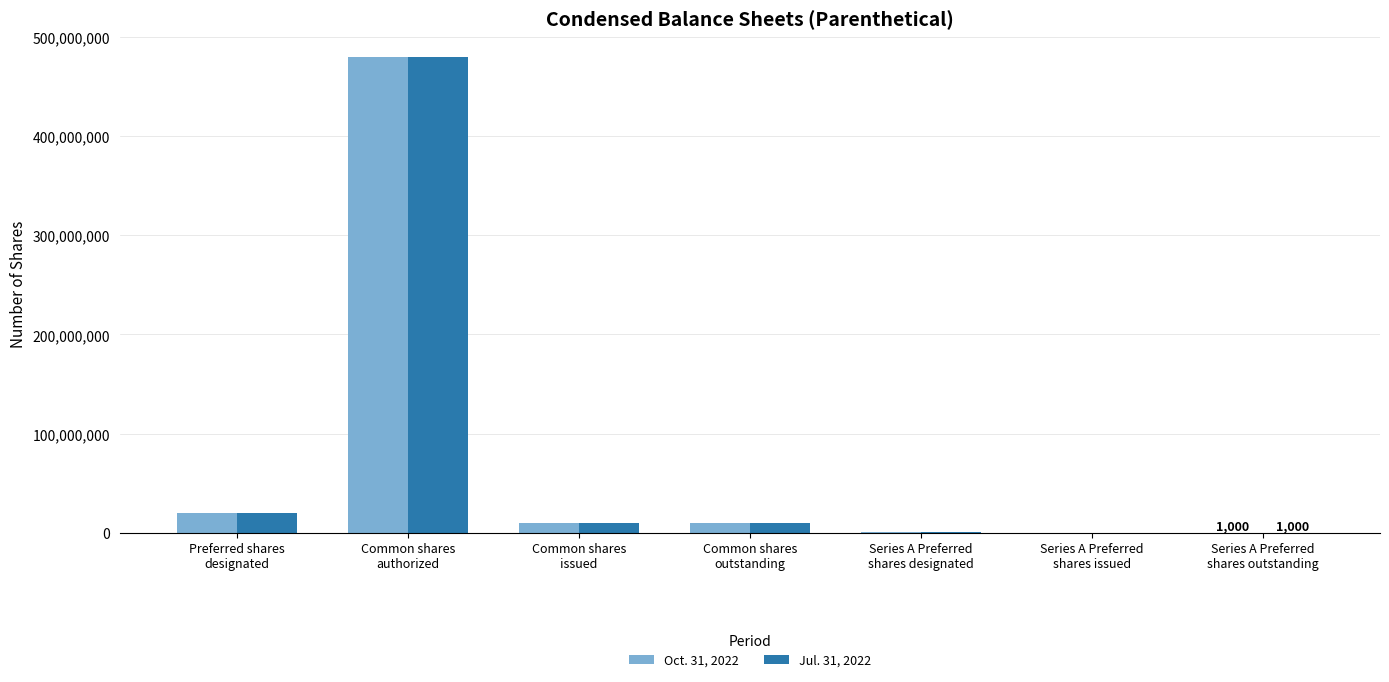

Does the chart contain stacked bars?

No